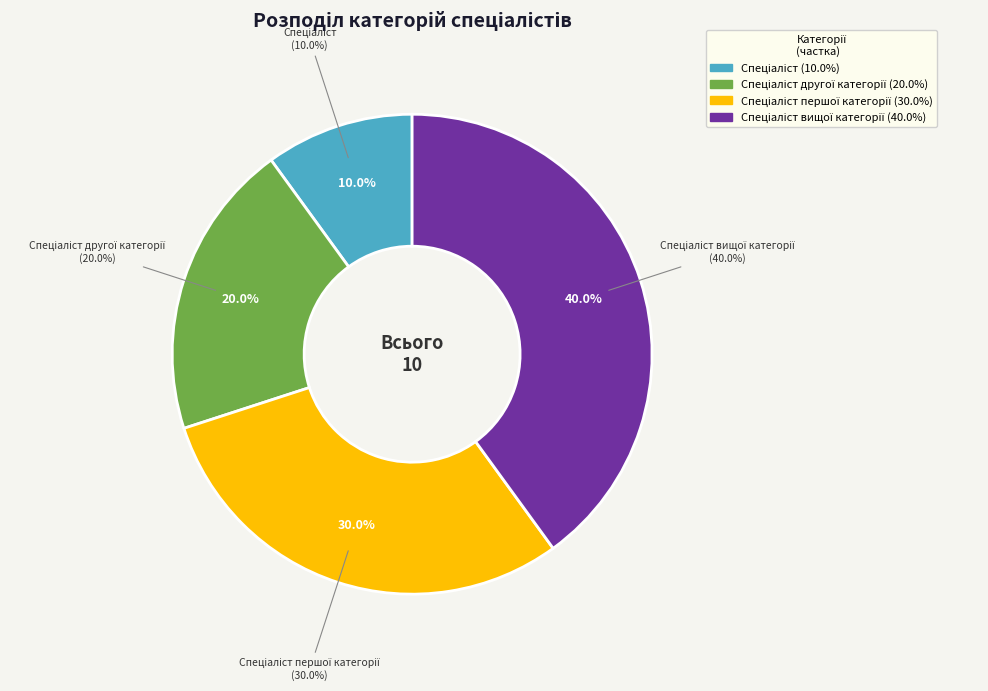

How many segments does this pie chart have?

4